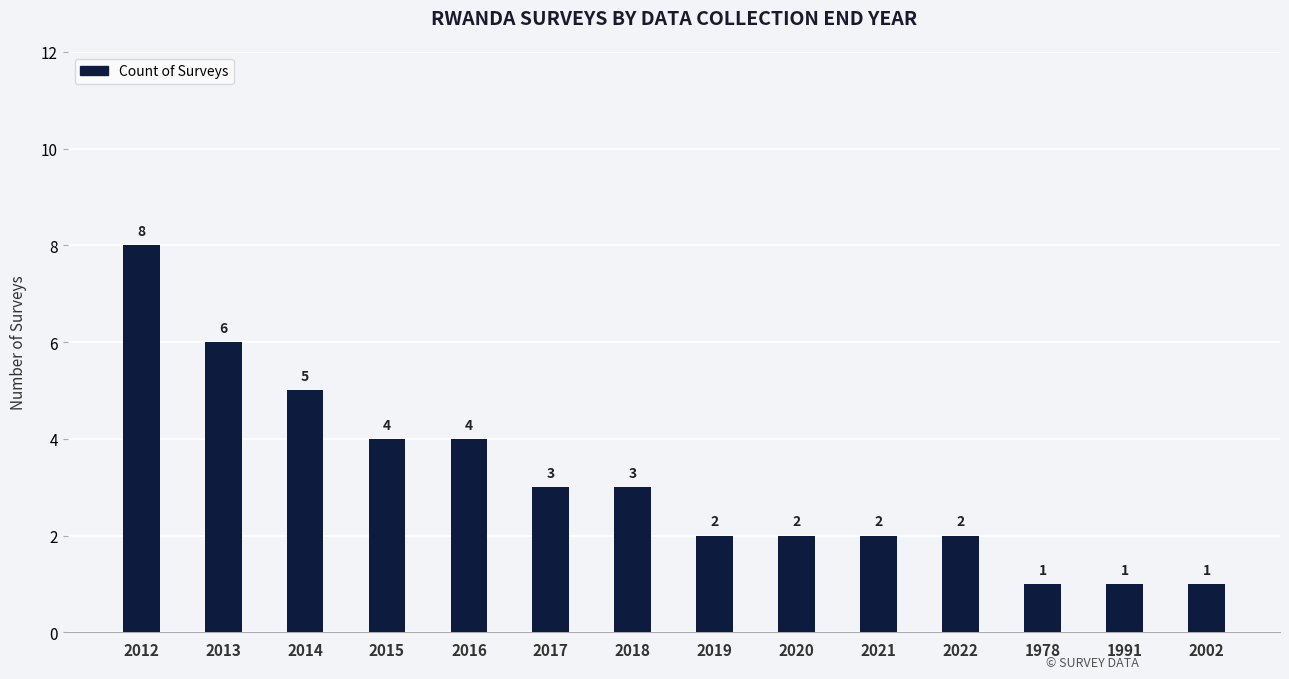

What is the difference between the second highest and second lowest values?

5